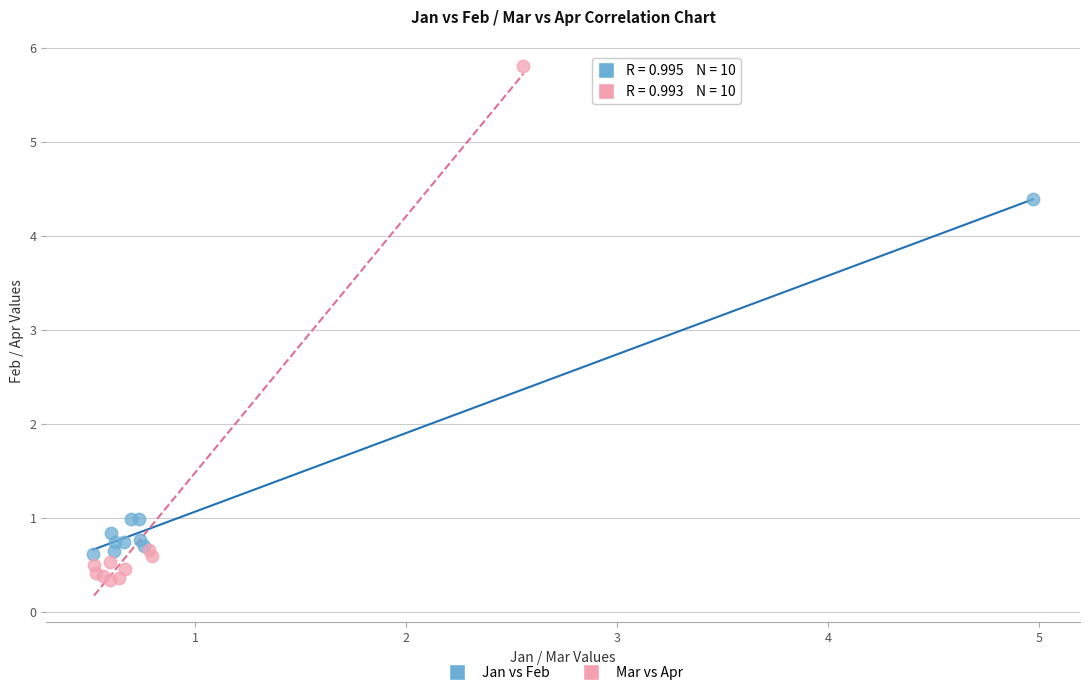

Which series reaches the maximum Y coordinate?

Mar vs Apr